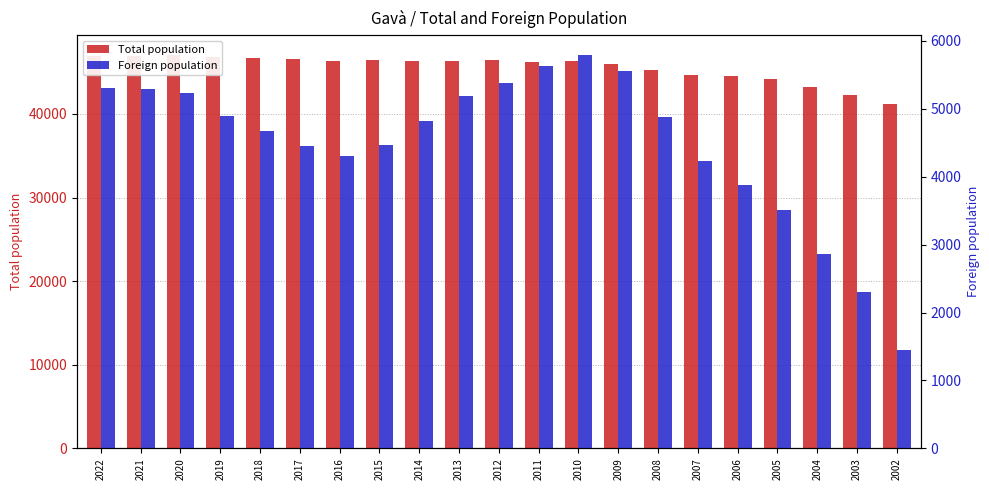

How many bars are there in each group?

2